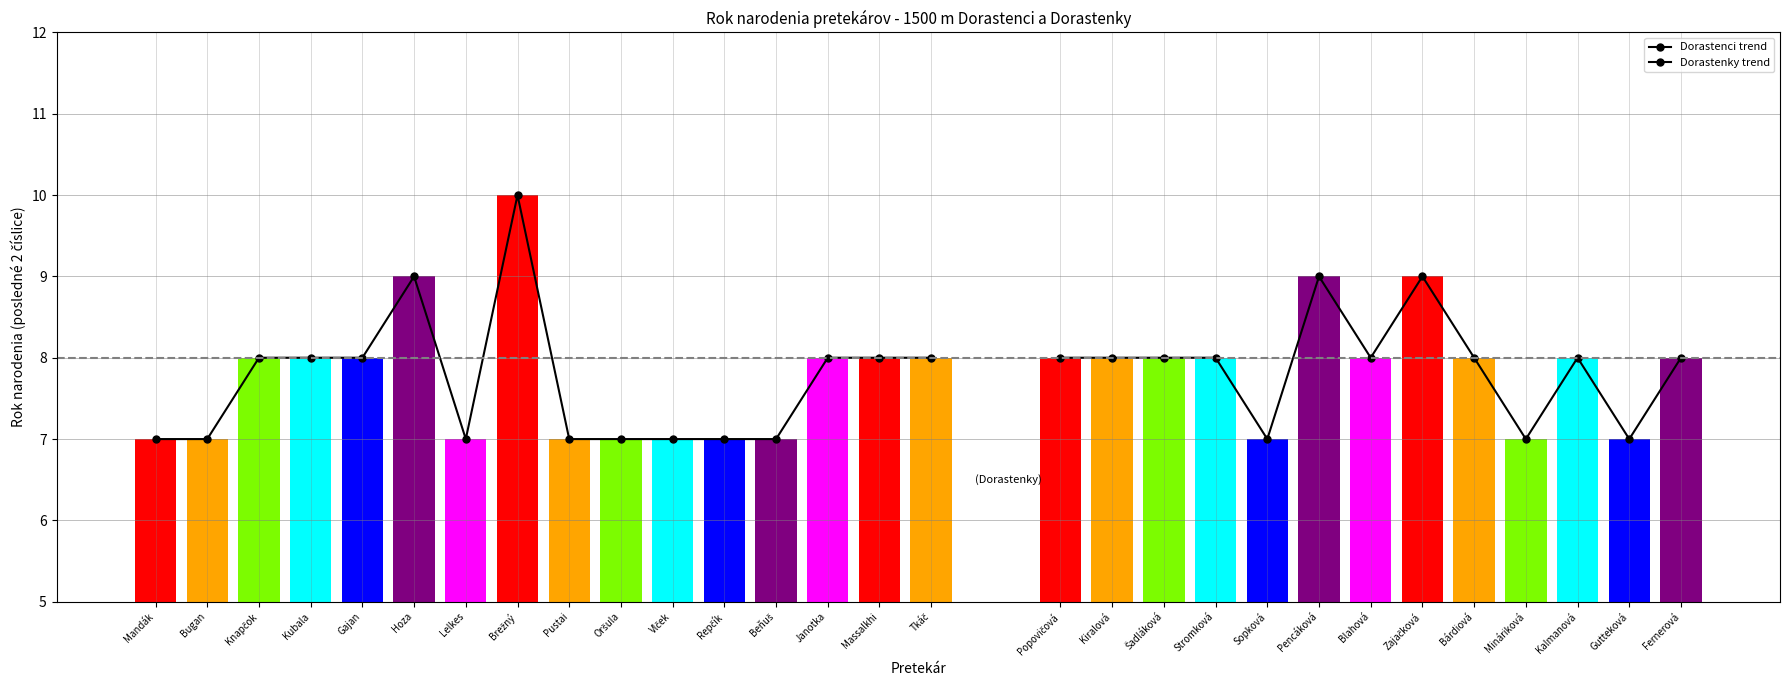

What is the difference between the values at Lelkes and Janotka?

1